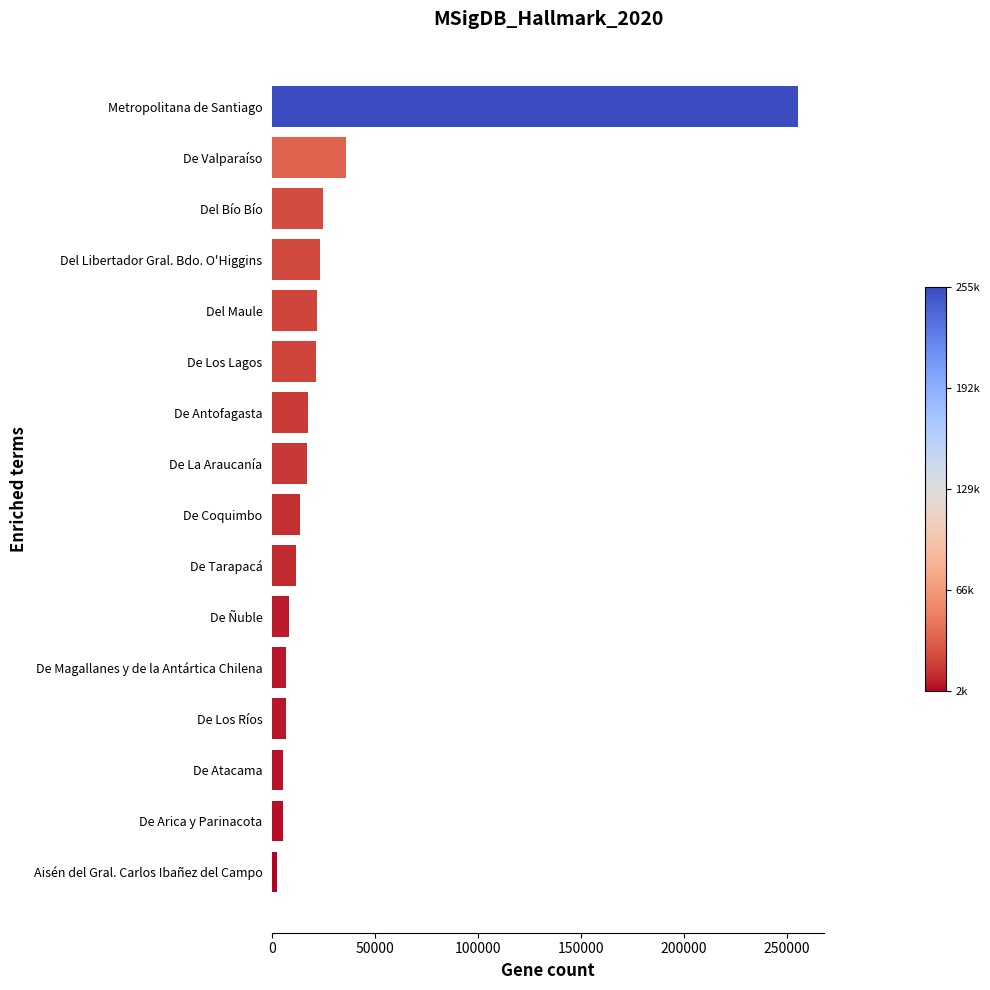

Which has a higher value, De Valparaíso or Aisén del Gral. Carlos Ibañez del Campo?

De Valparaíso